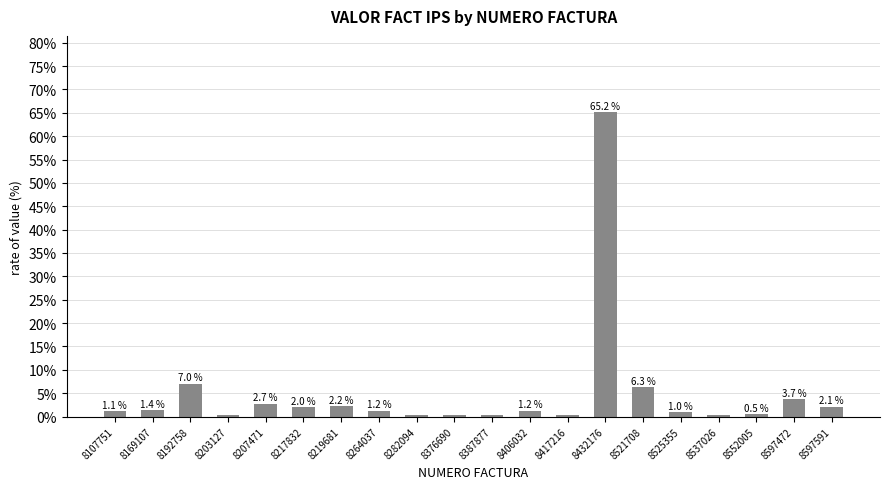

What is the sum of the values at 8217832 and 8264037?

3.2